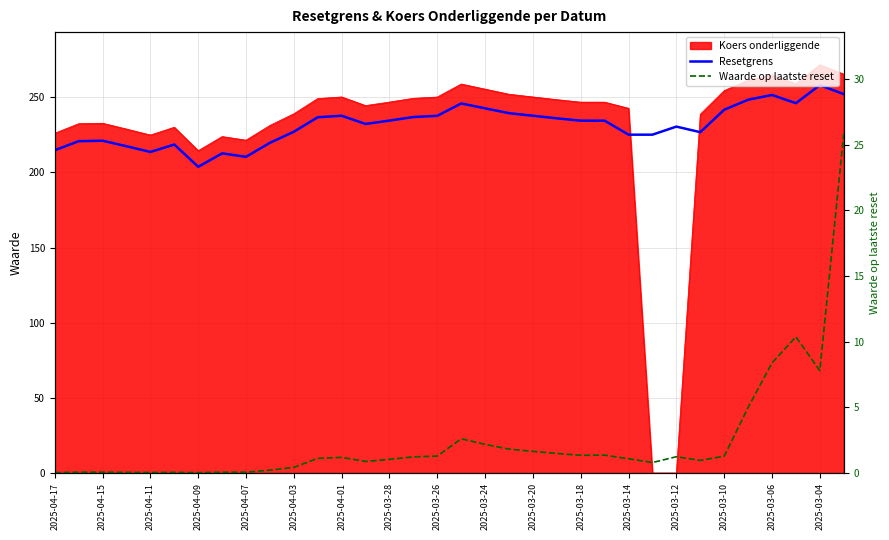

At how many categories does at least one series exceed 32?

34